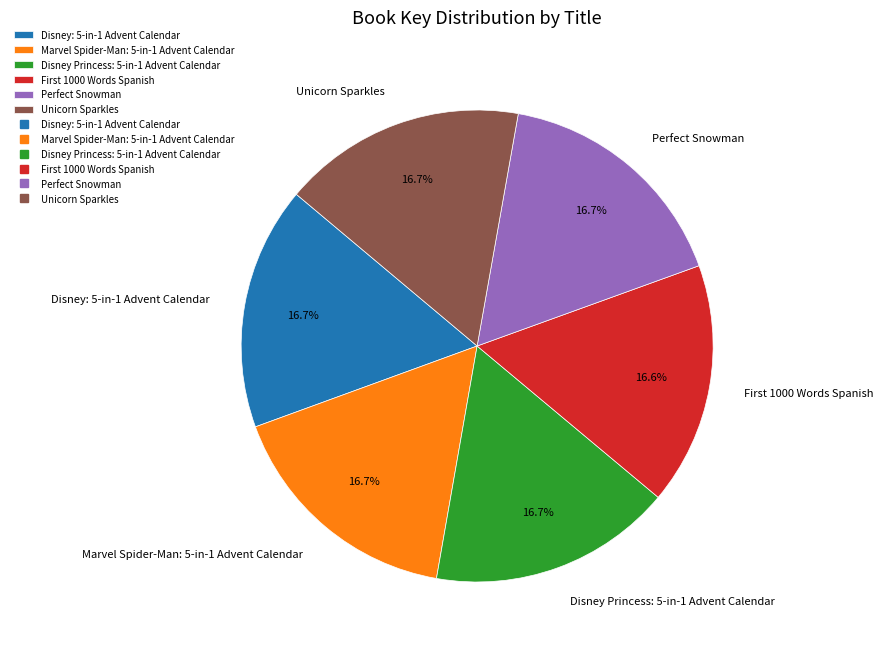

What percentage is the Disney: 5-in-1 Advent Calendar slice, to the nearest percent?

17%